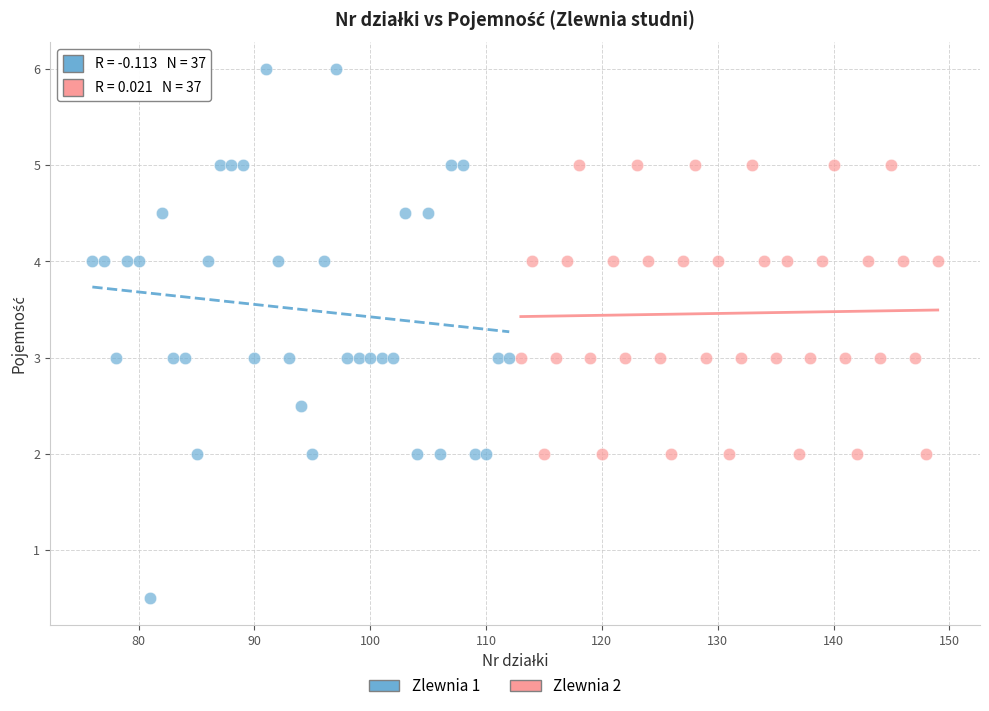

Which series reaches the minimum Y coordinate?

Zlewnia 1